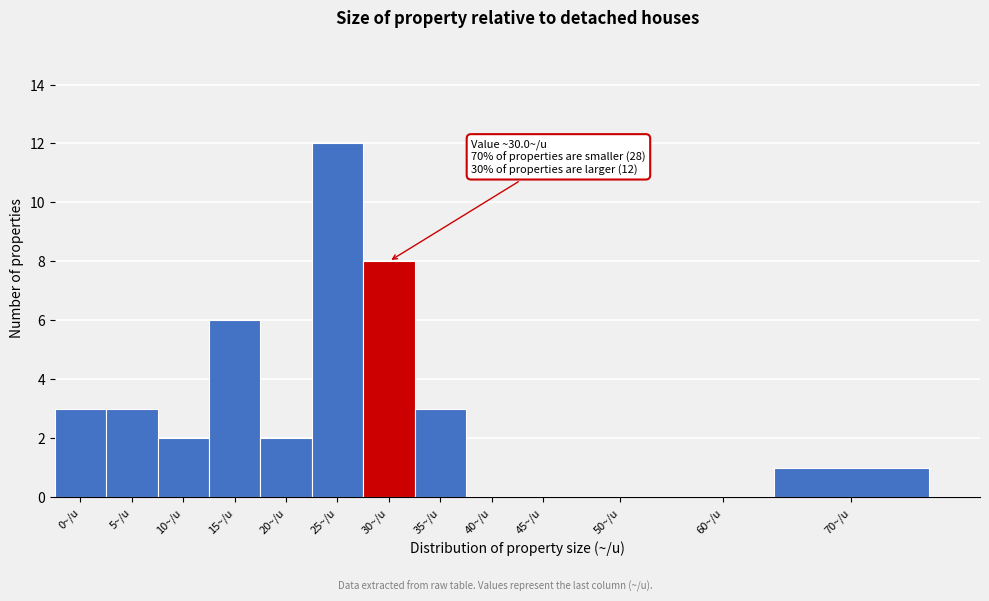

Reading right to left, what are all the values shown in this chart?

70~/u=1	60~/u=0	50~/u=0	45~/u=0	40~/u=0	35~/u=3	30~/u=8	25~/u=12	20~/u=2	15~/u=6	10~/u=2	5~/u=3	0~/u=3